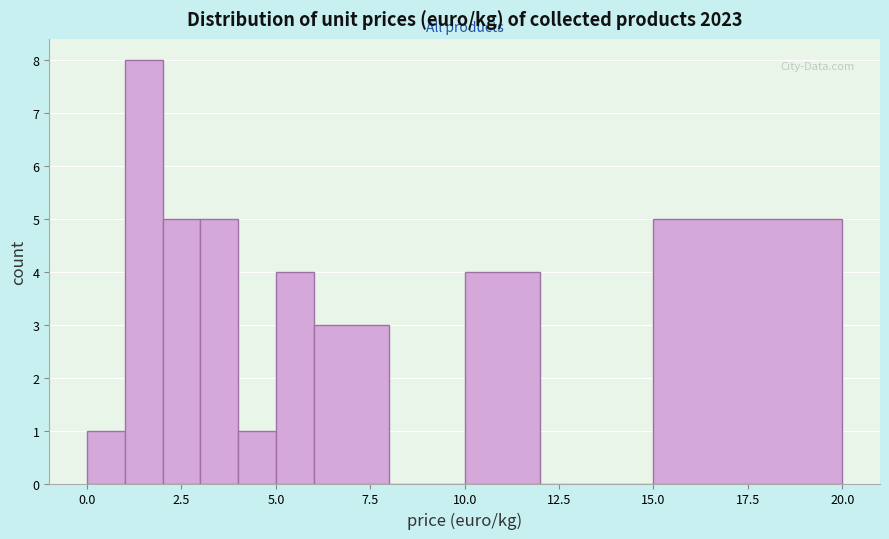

Read against the x-axis, roughly where is the centre of the tallest bar?

1.5